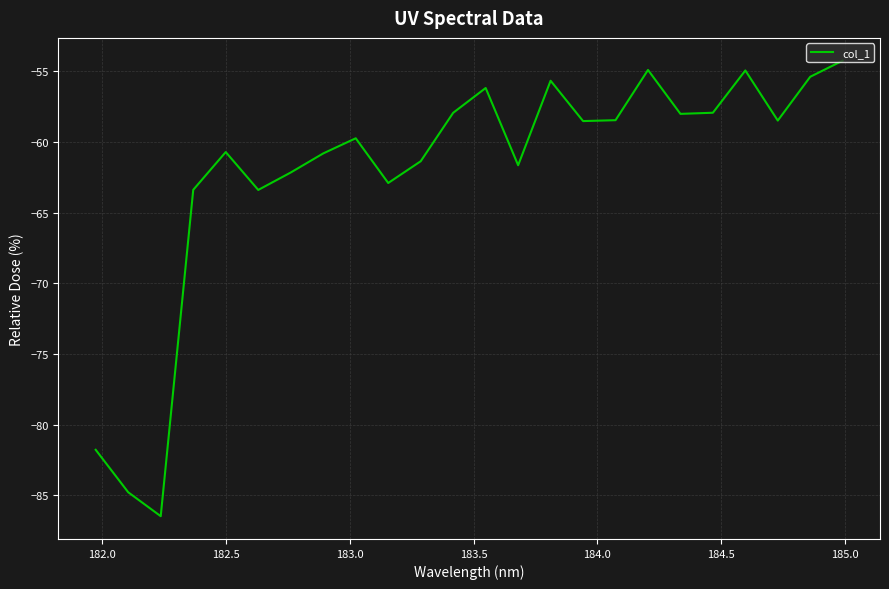

What is the difference between the maximum and minimum values?

32.2